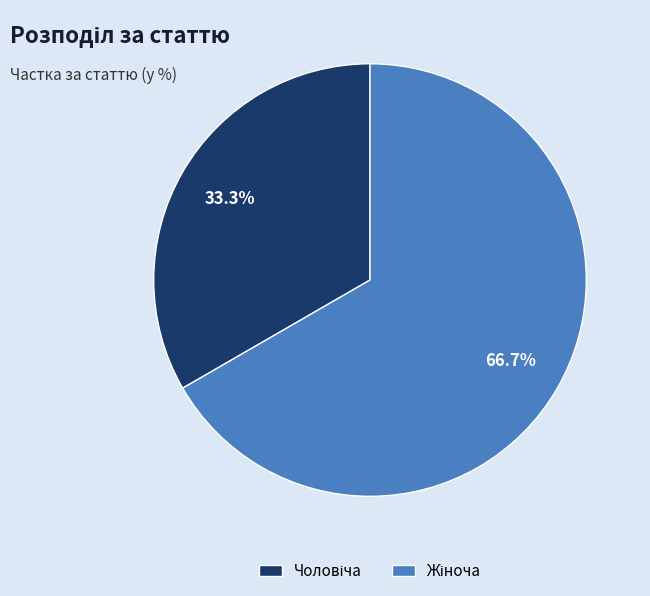

Count the number of slices in the pie.

2